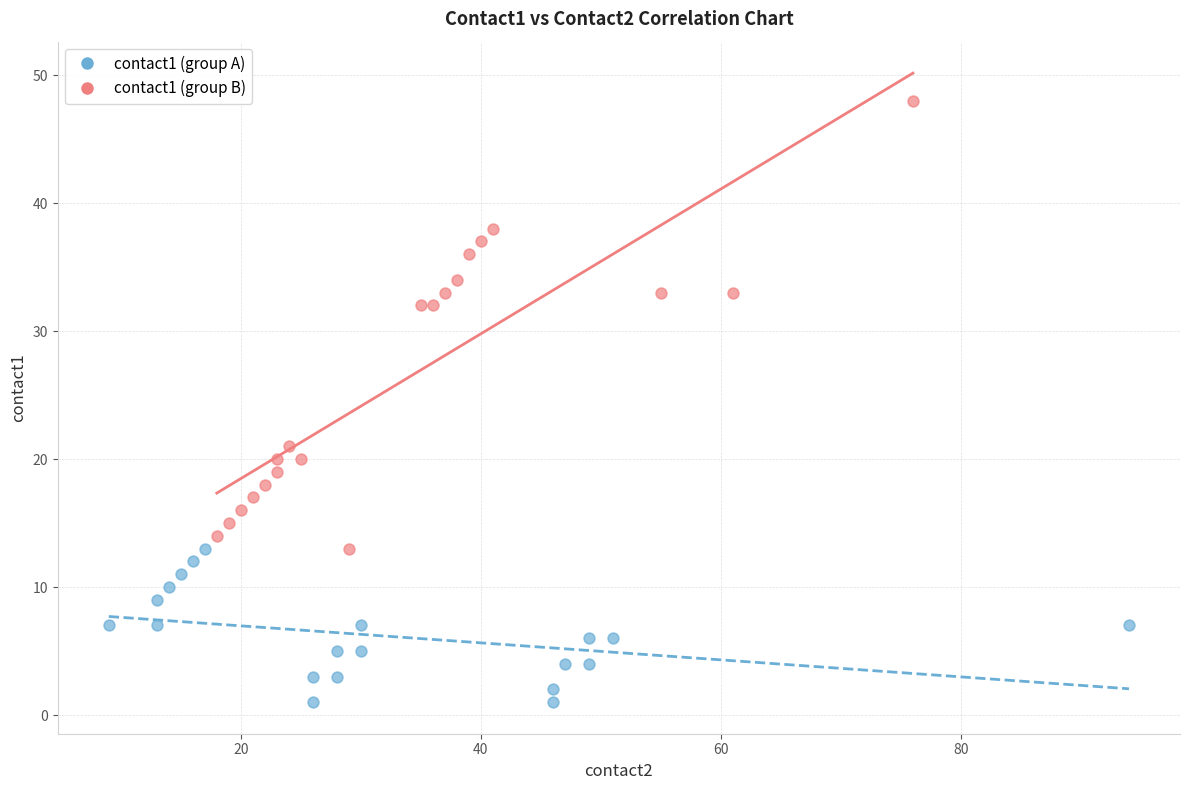

Which series reaches the maximum Y coordinate?

contact1 (group B)